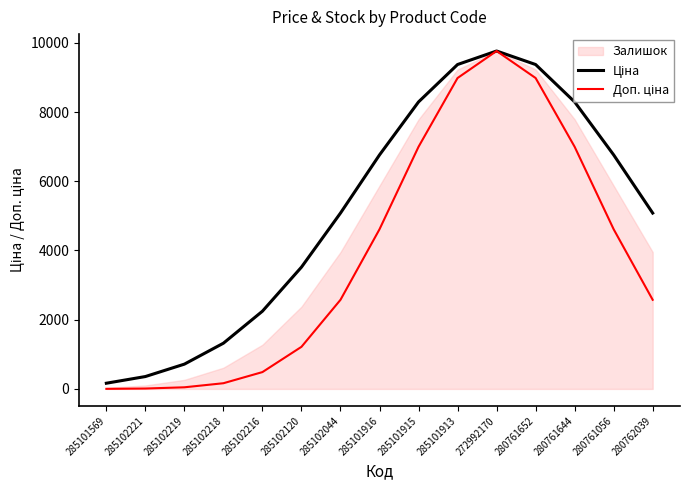

What is the difference between the second highest and second lowest values in the Ціна series?

9015.9